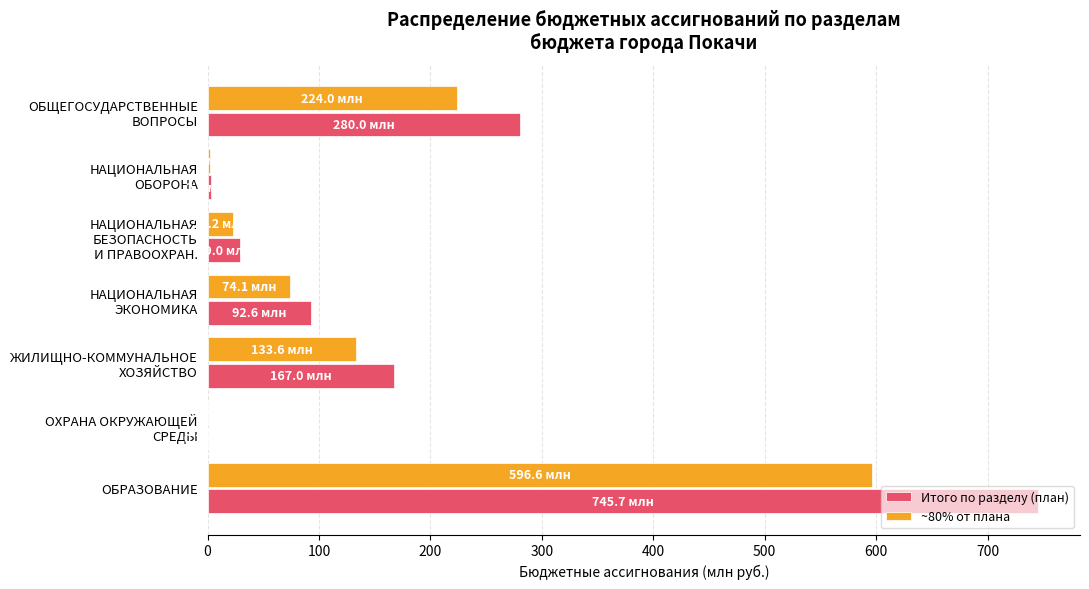

The Итого по разделу (план) series shows 745.7 at ОБРАЗОВАНИЕ. True or false?

True